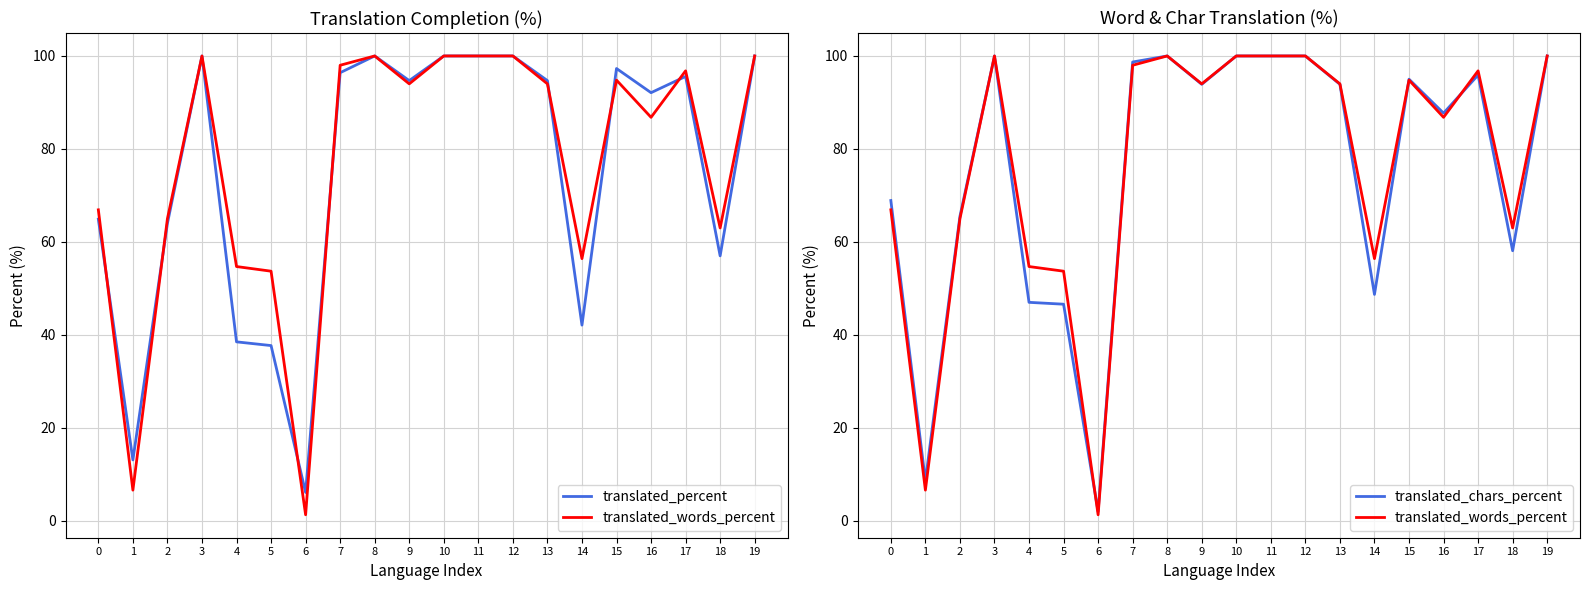

Is this an area chart (filled region under the line)?

No